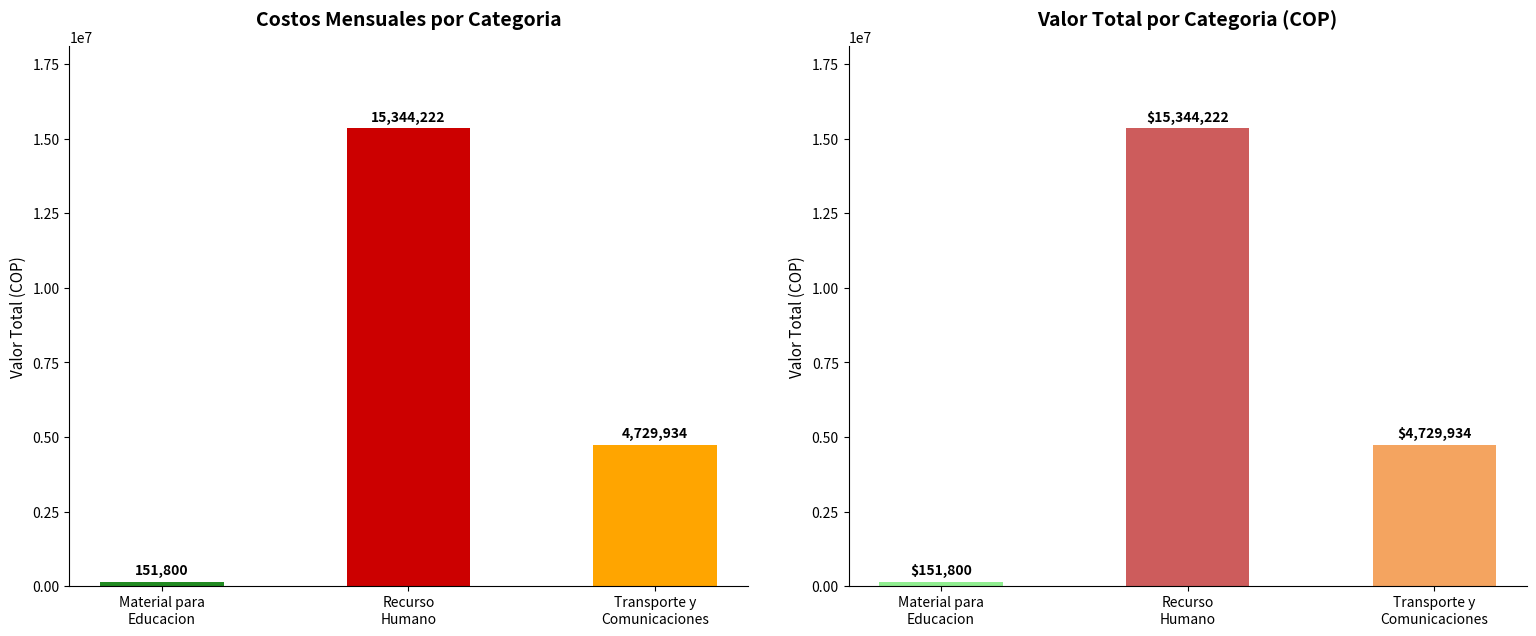

Are the bars horizontal?

No